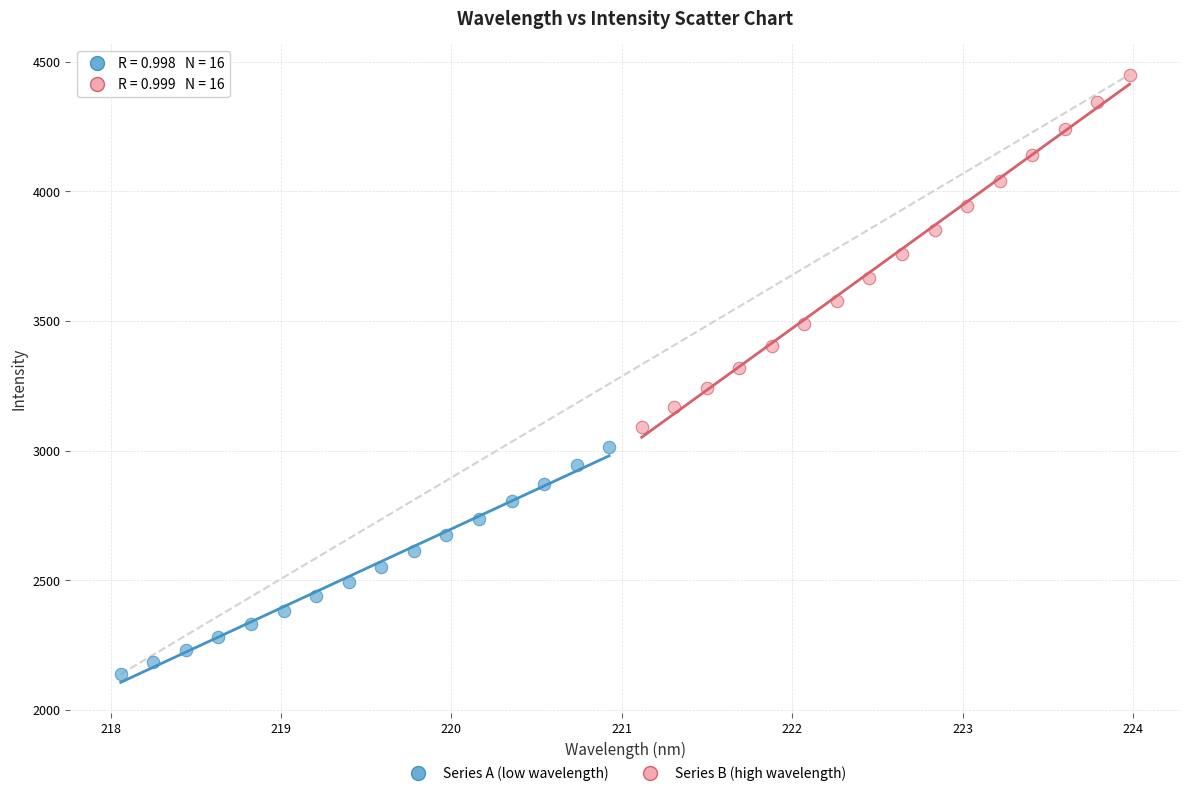

Which series has the widest spread of Y values?

Series B (high wavelength)